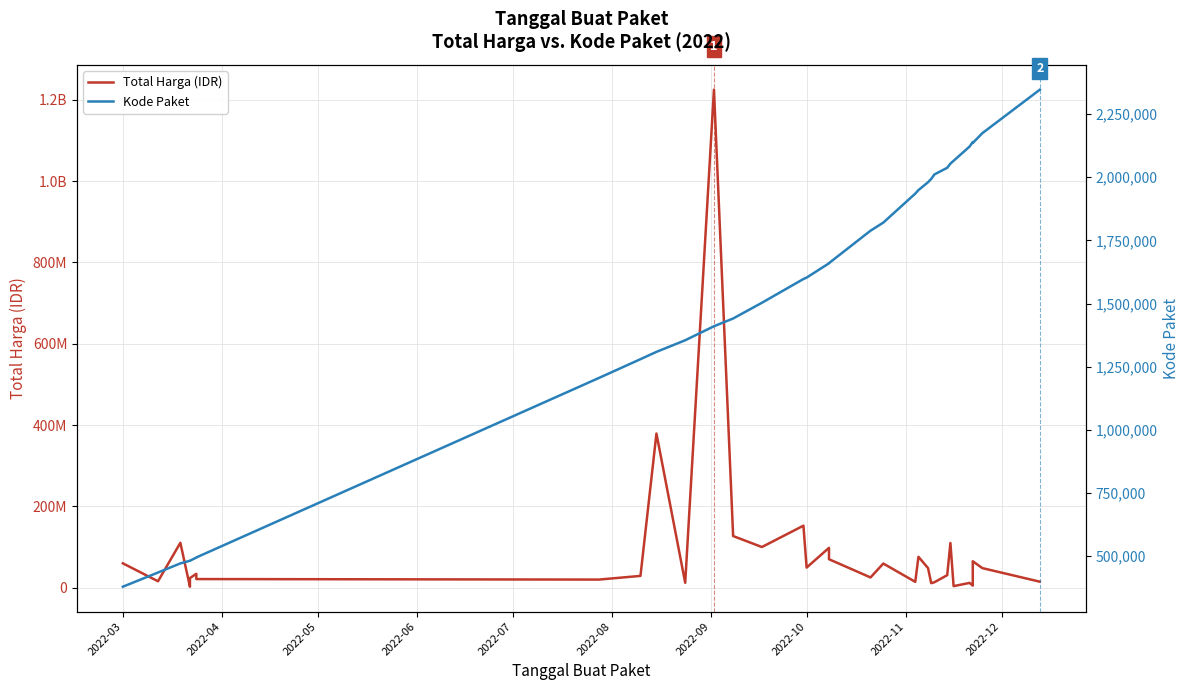

Reading left to right, extract all data points from this chart.

Total Harga (IDR): 59935000	15787200	110389990	2395750	23680800	34132505	27720000	21231000	19950000	29000000	379075000	12000000	1224682000	127000000	100000000	152477000	49478000	98000000	70000000	25200000	59375000	14400000	75920000	48140000	11100000	13442000	30800000	110000000	3825000	11800000	5093000	65000000	48140000	14750000
Kode Paket: 378667	434878	470979	481472	481528	494126	494315	494589	1205257	1279649	1308563	1354517	1409947	1440709	1502912	1597005	1602603	1659185	1659934	1788370	1820441	1935089	1949122	1980186	1993460	2011140	2037404	2053931	2065183	2121450	2139573	2135660	2174549	2346755